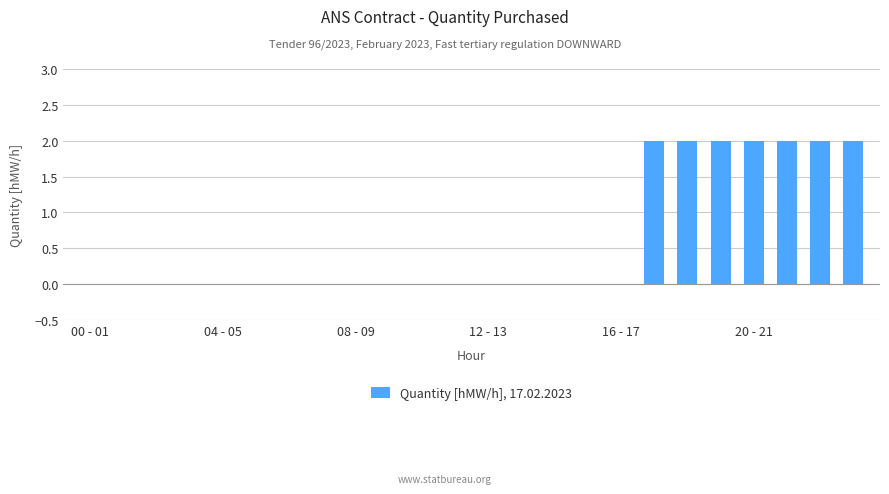

What is the sum of all values?

14